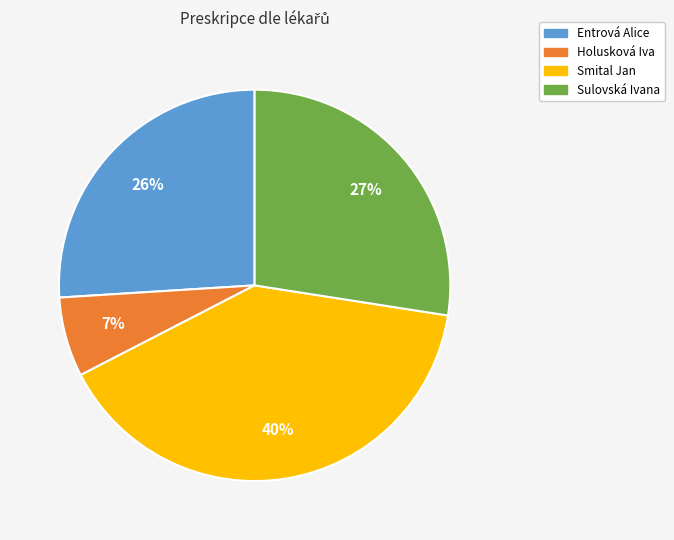

Approximately how many times larger is the value at Sulovská Ivana compared to Smital Jan?

0.7